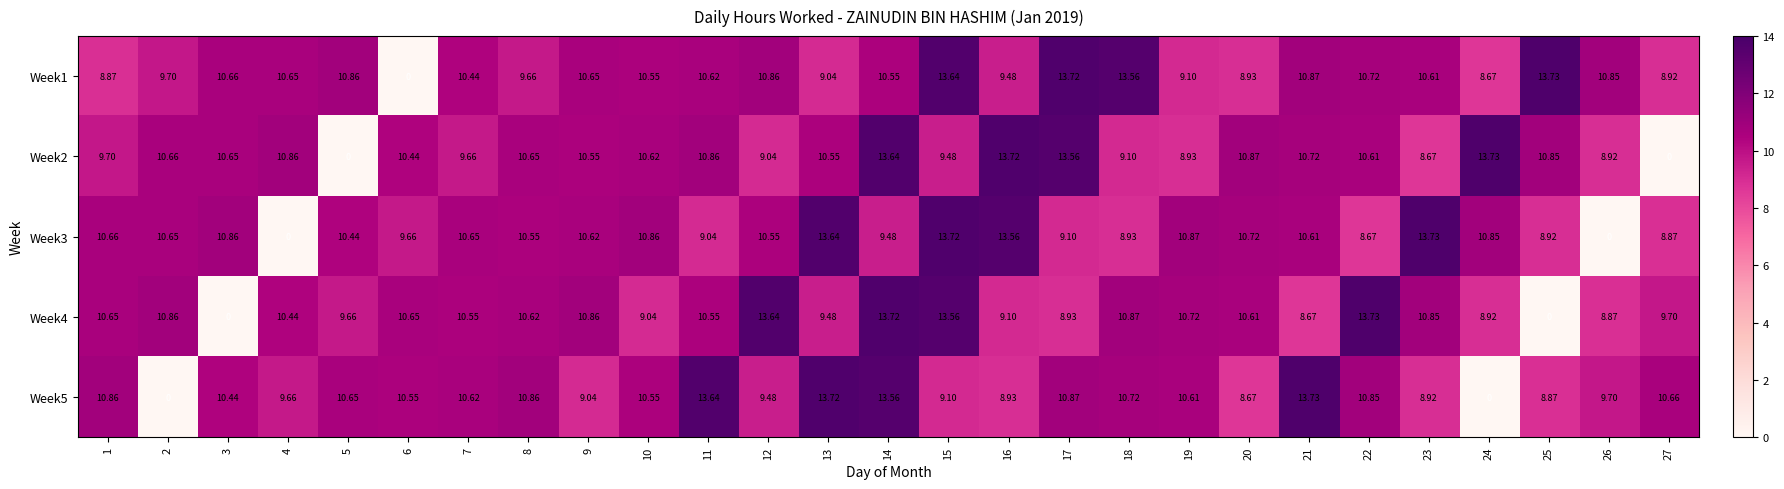

Is the value of Week1 at 8 greater than the value of Week3 at 8?

No